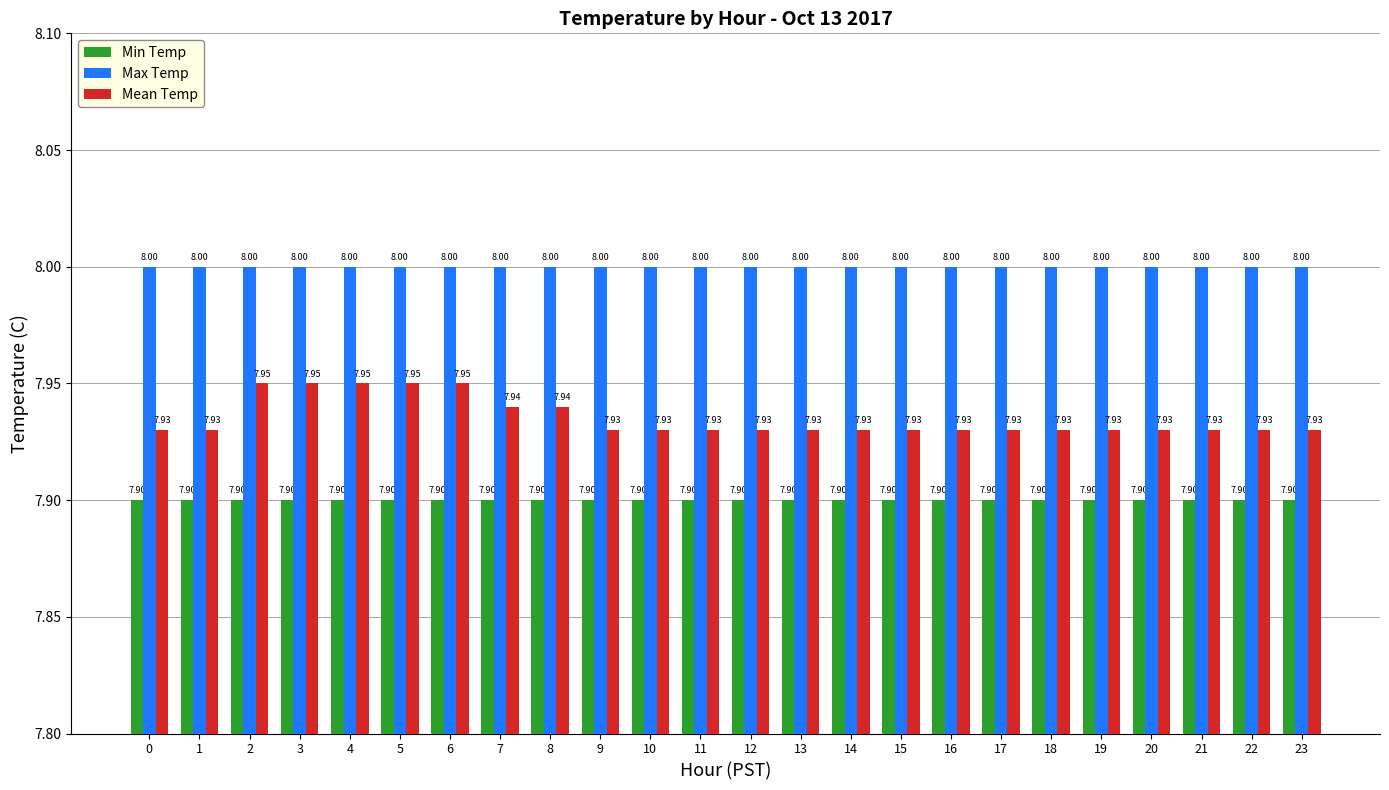

Which series has the largest range (max minus min)?

Mean Temp